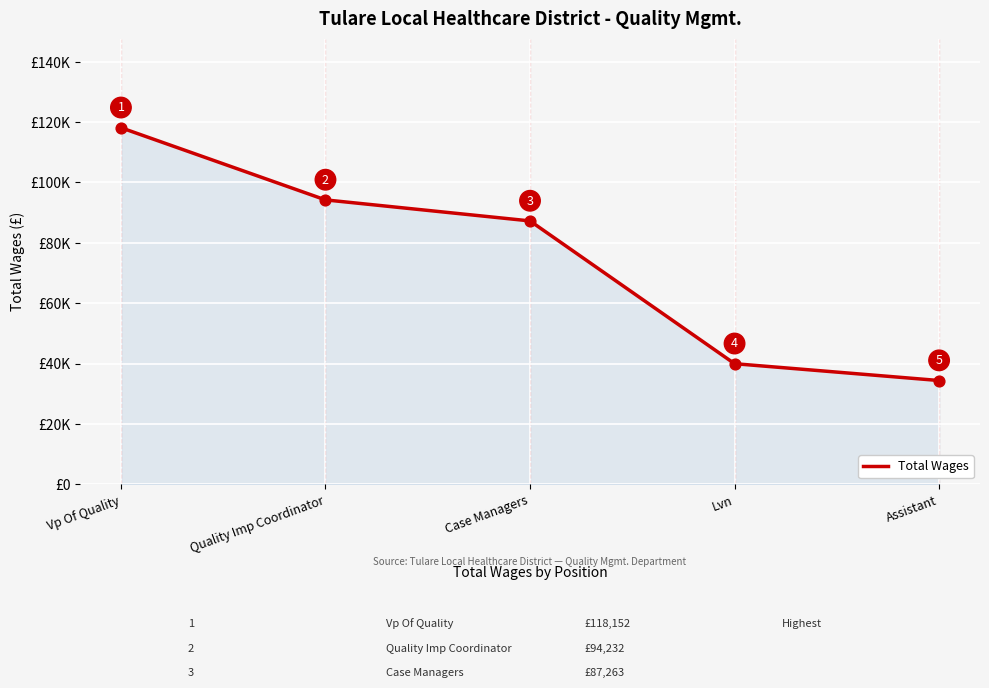

What is the change in value from Case Managers to Assistant?

-52881